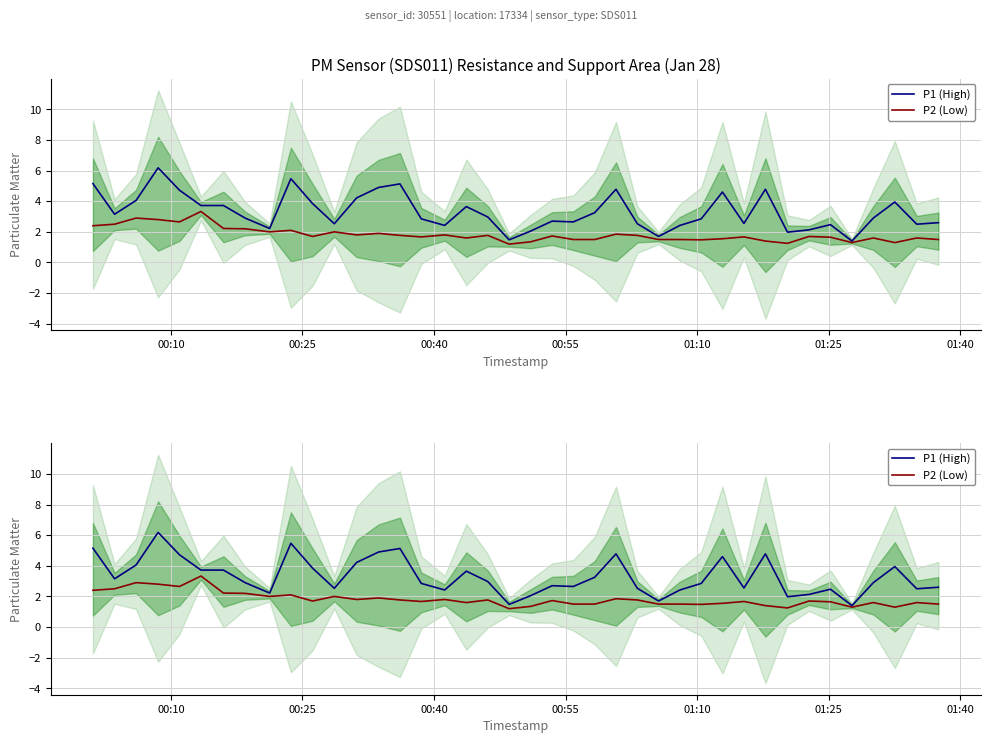

True or false: P2 (Low) has more than 1 points higher than both neighbors.

True